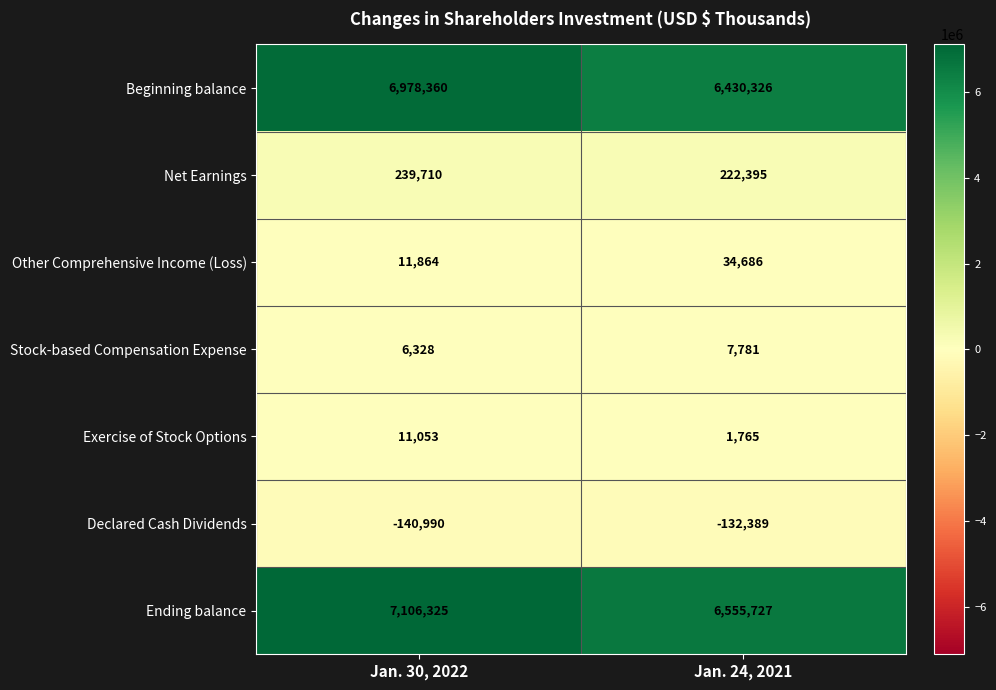

What is the smallest value displayed?

-140990